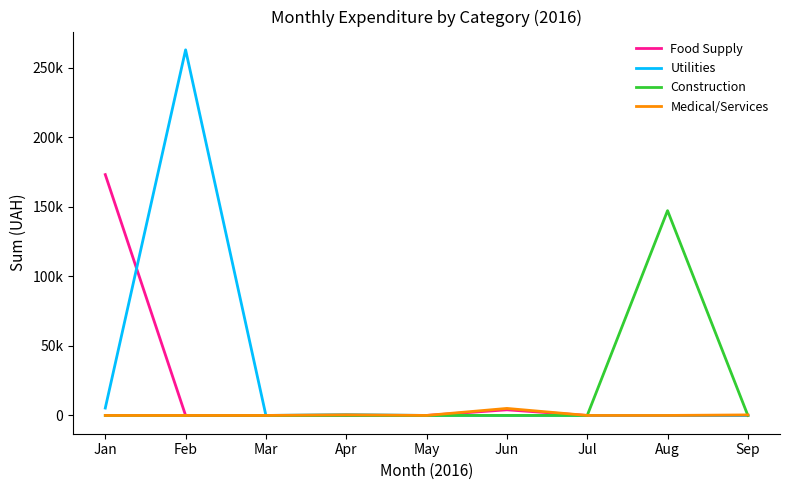

How many interior local peaks does the Food Supply series have?

1